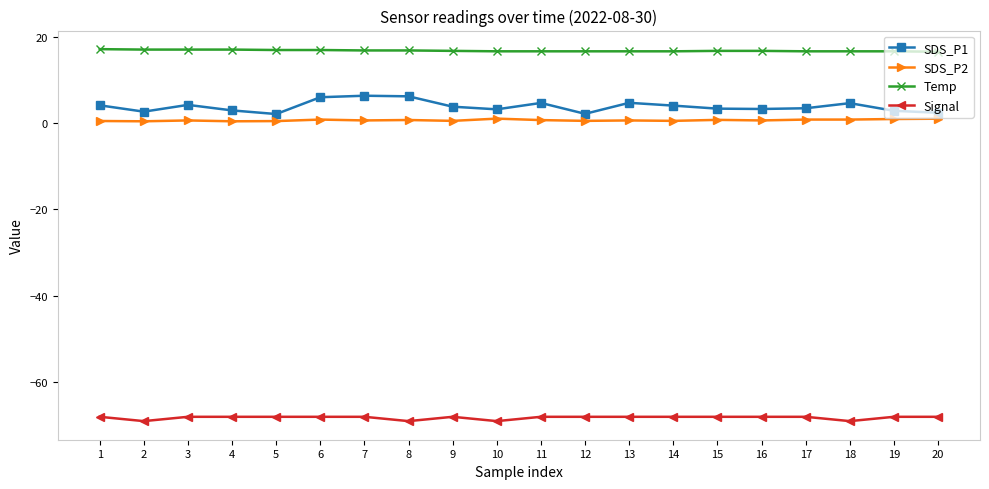

What is the sum of the Temp values at 2 and 5?

33.9